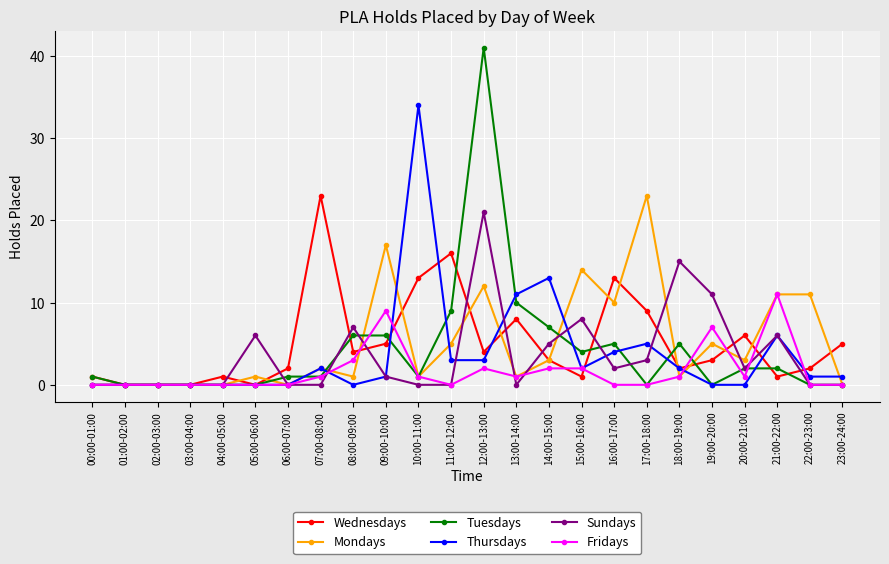

Which series changed the most between 06:00-07:00 and 10:00-11:00?

Thursdays